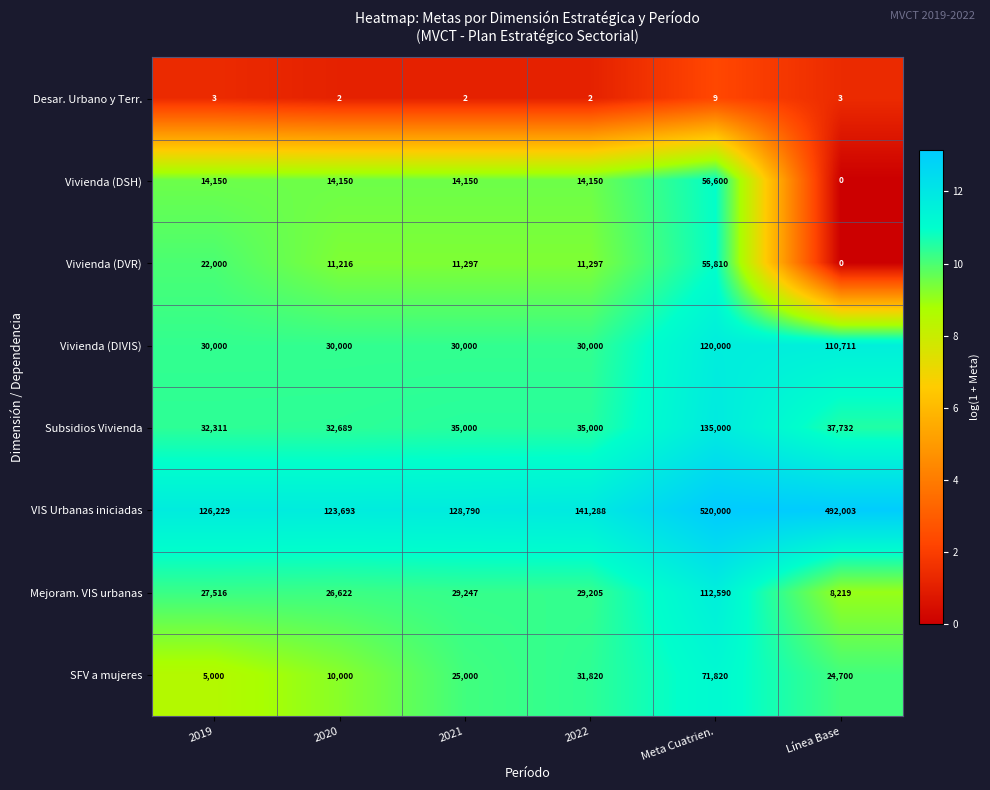

Which series has the widest spread of values?

VIS Urbanas iniciadas